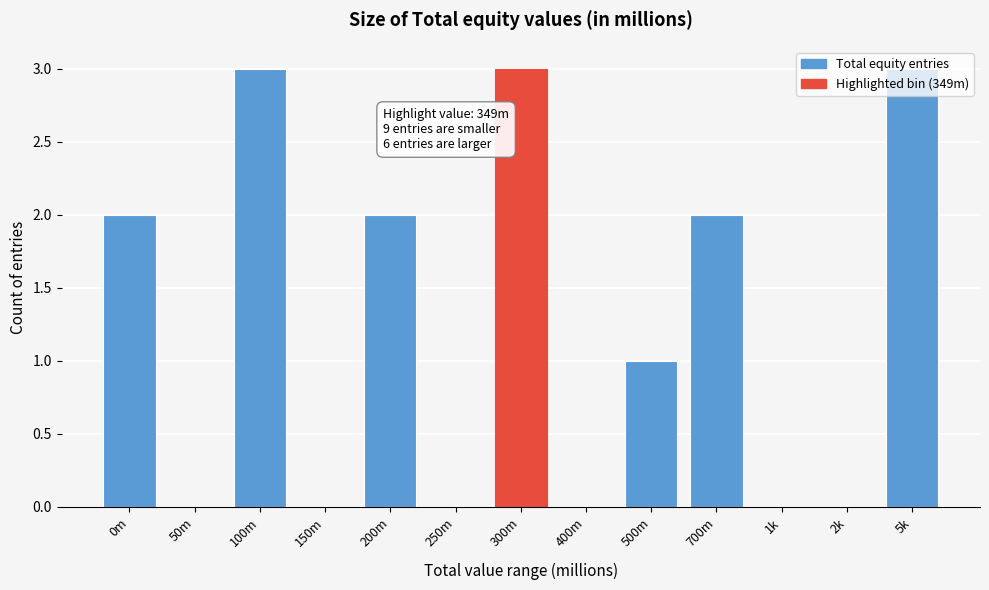

True or false: the data shows 0 at 50m.

True